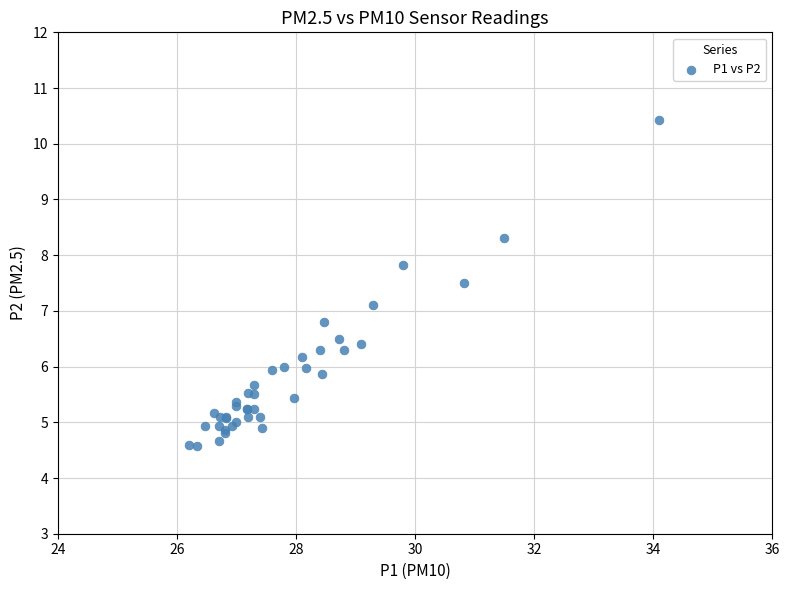

What Y value in the scatter plot is closest to 7?

7.1